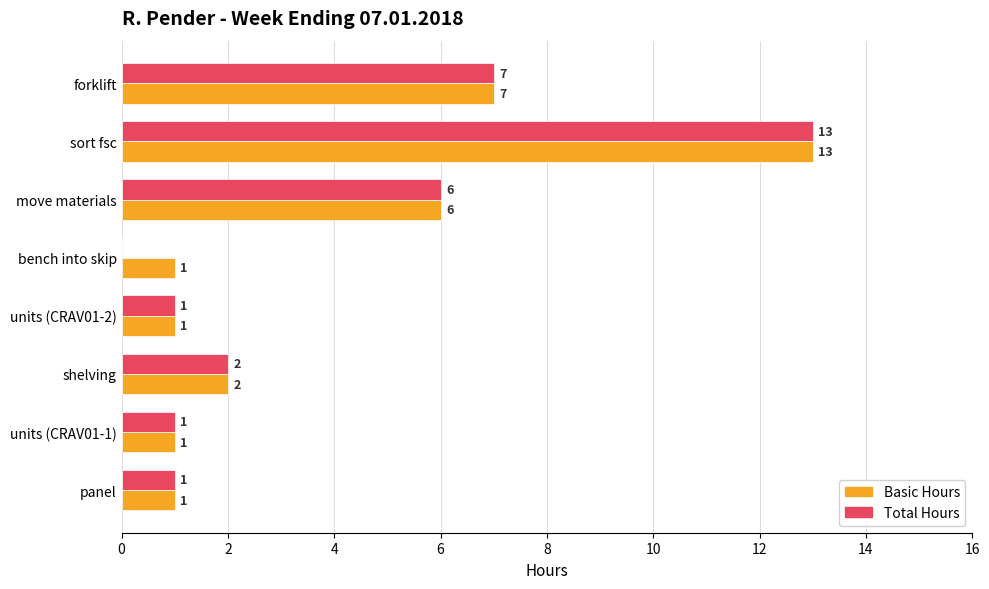

What are all the series names shown in the legend?

Basic Hours, Total Hours